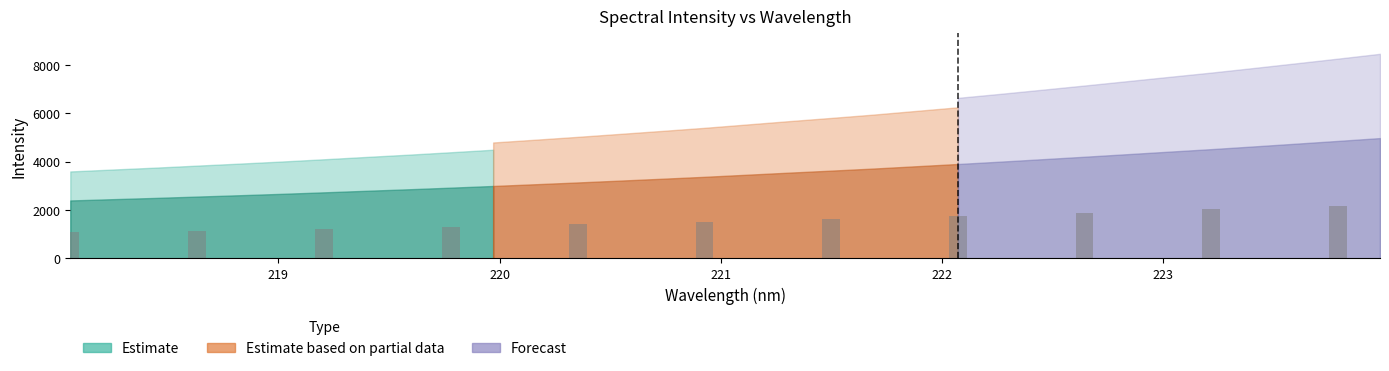

What is the greatest value displayed?

2185.1